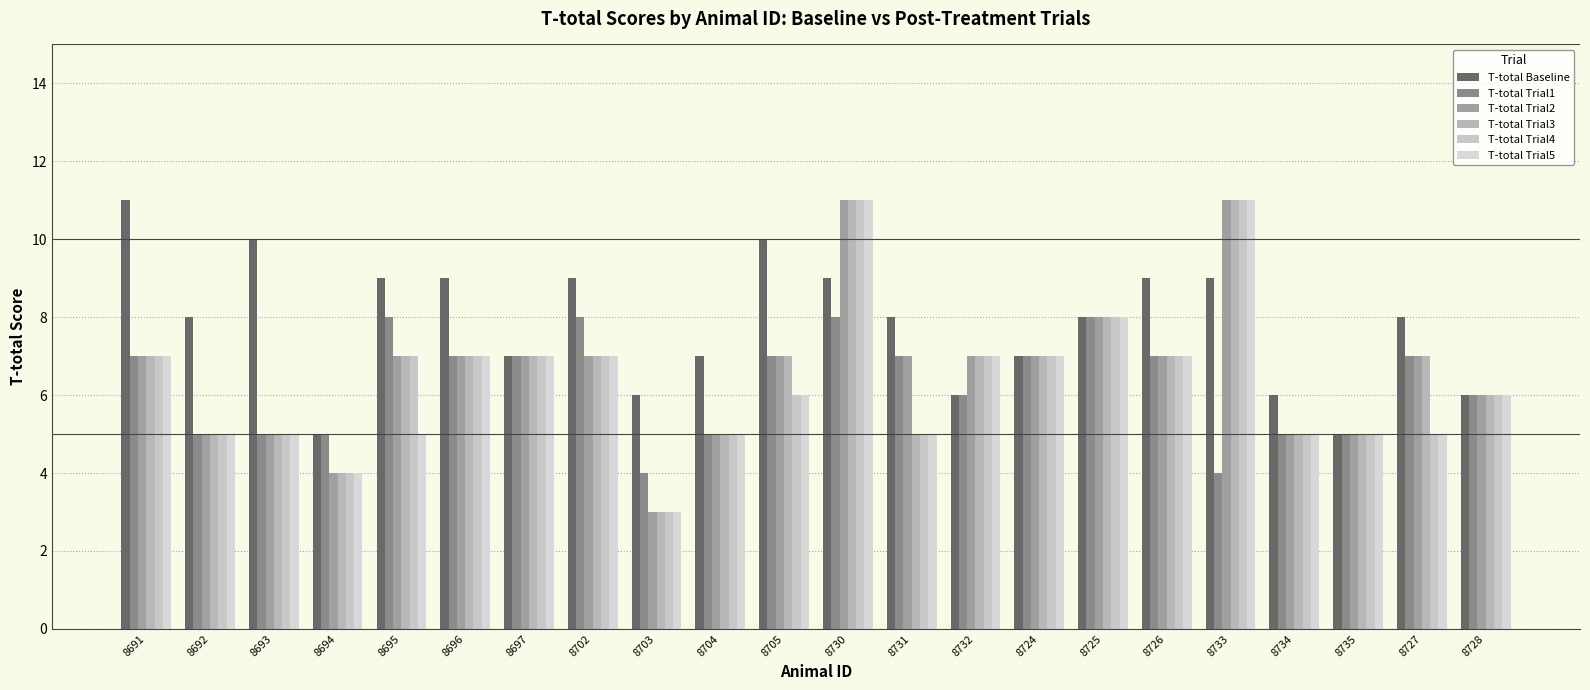

What is the label of the 21st bar from the left?

8727